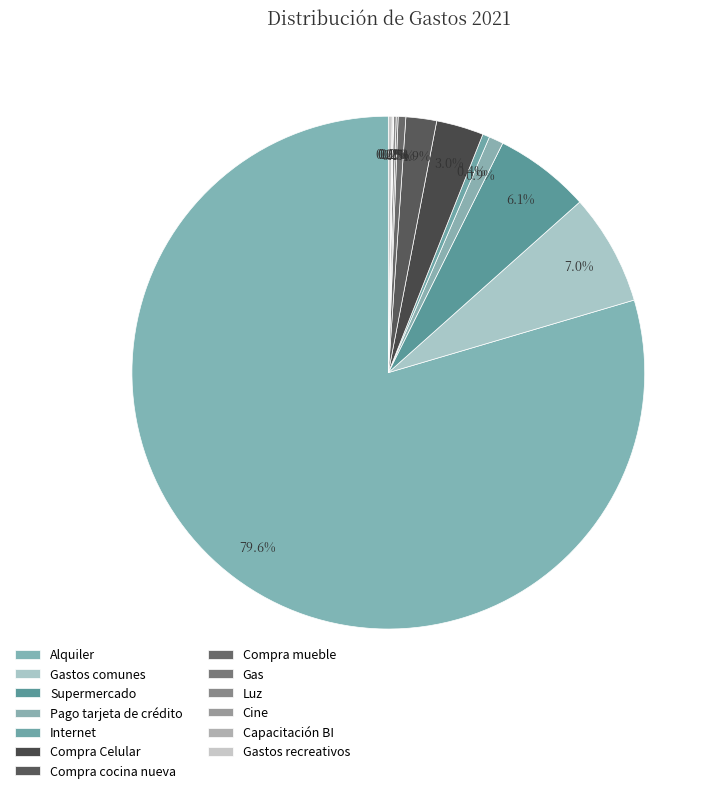

True or false: Cine accounts for 1% of the total.

False